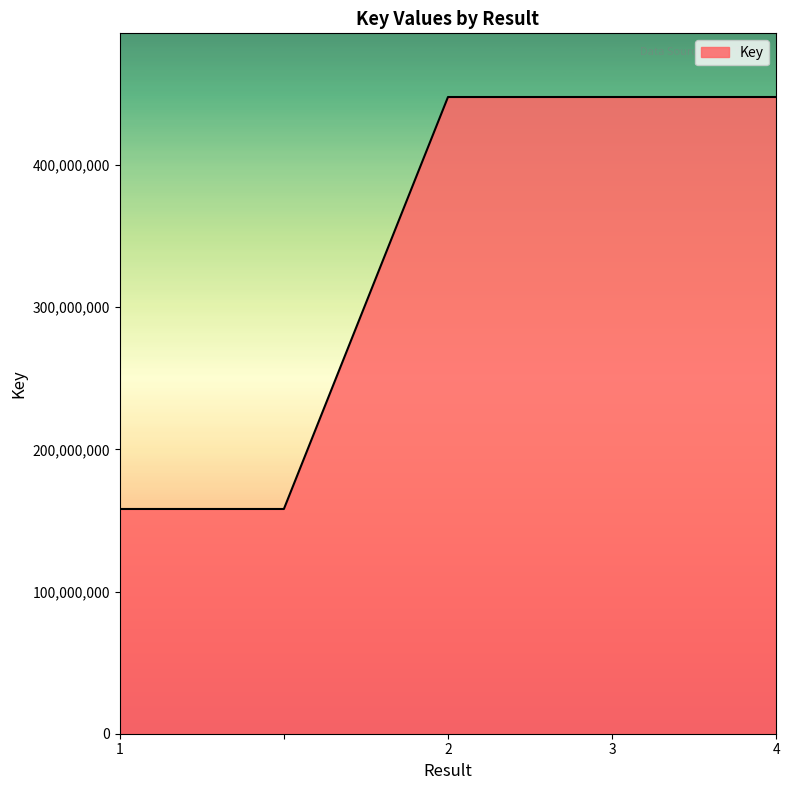

What is the difference between the maximum and minimum values?

289737059